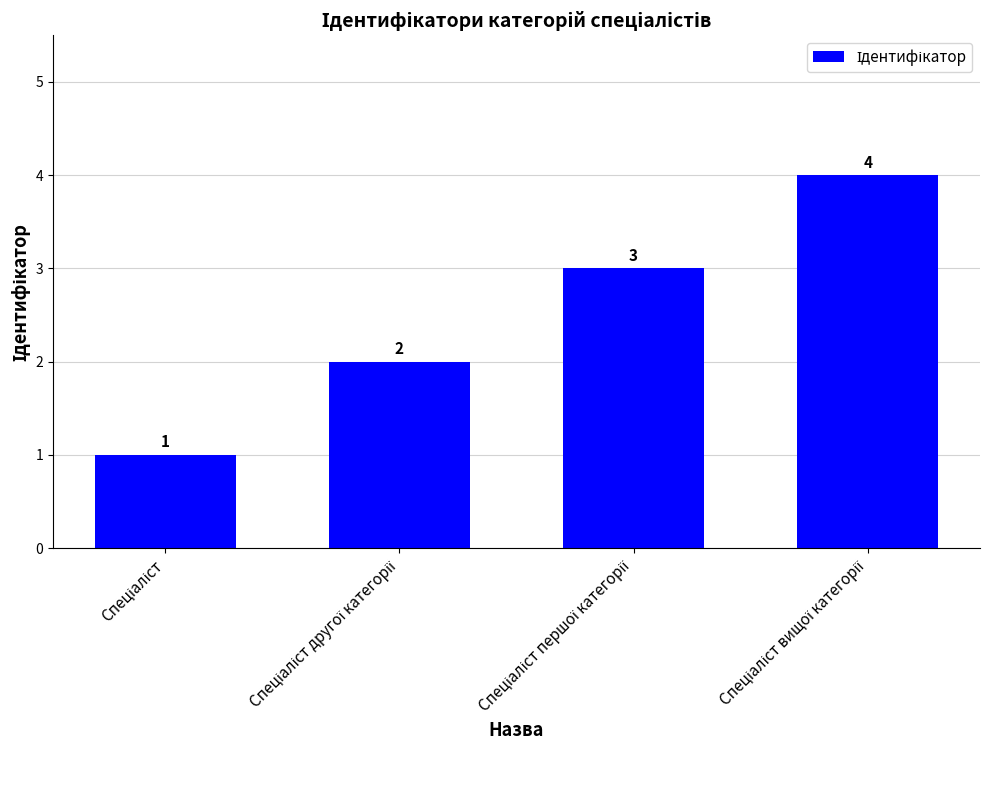

Does the chart contain stacked bars?

No